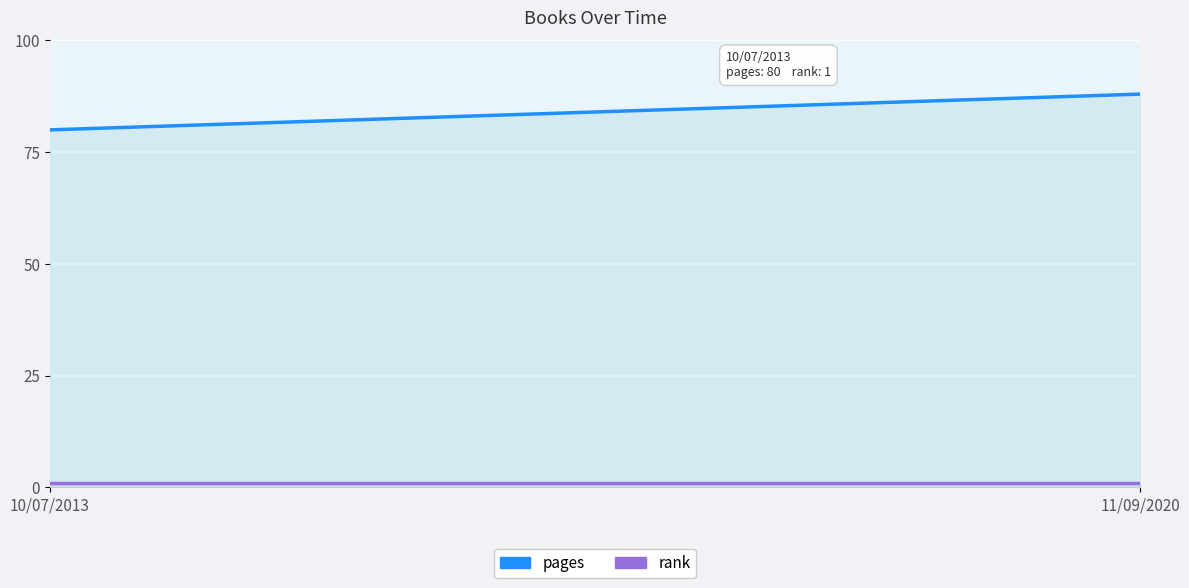

List the series in order of their peak value, lowest first.

rank, pages